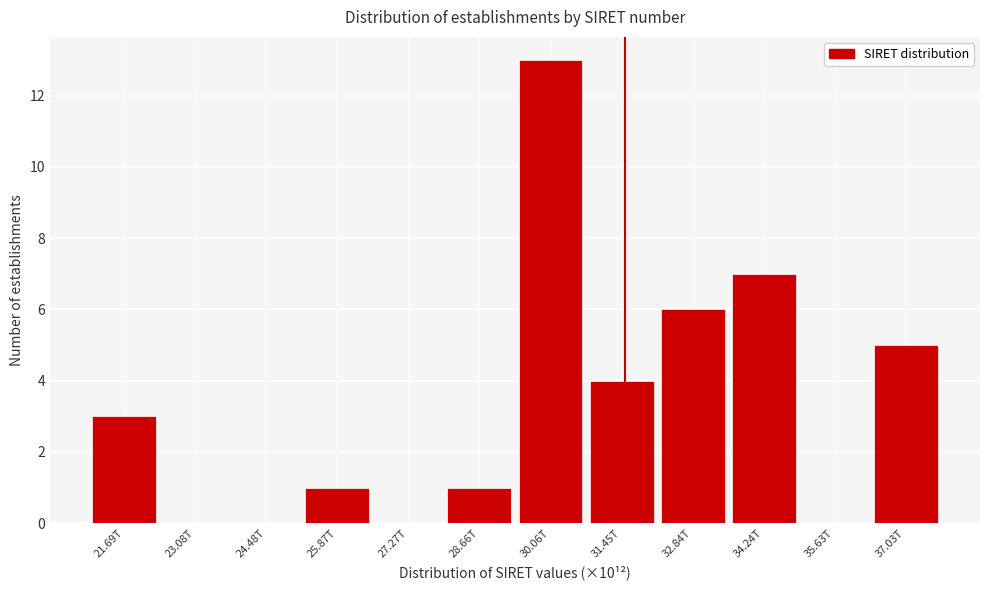

Reading right to left, what are all the values shown in this chart?

37.03T=5	35.63T=0	34.24T=7	32.84T=6	31.45T=4	30.06T=13	28.66T=1	27.27T=0	25.87T=1	24.48T=0	23.08T=0	21.69T=3